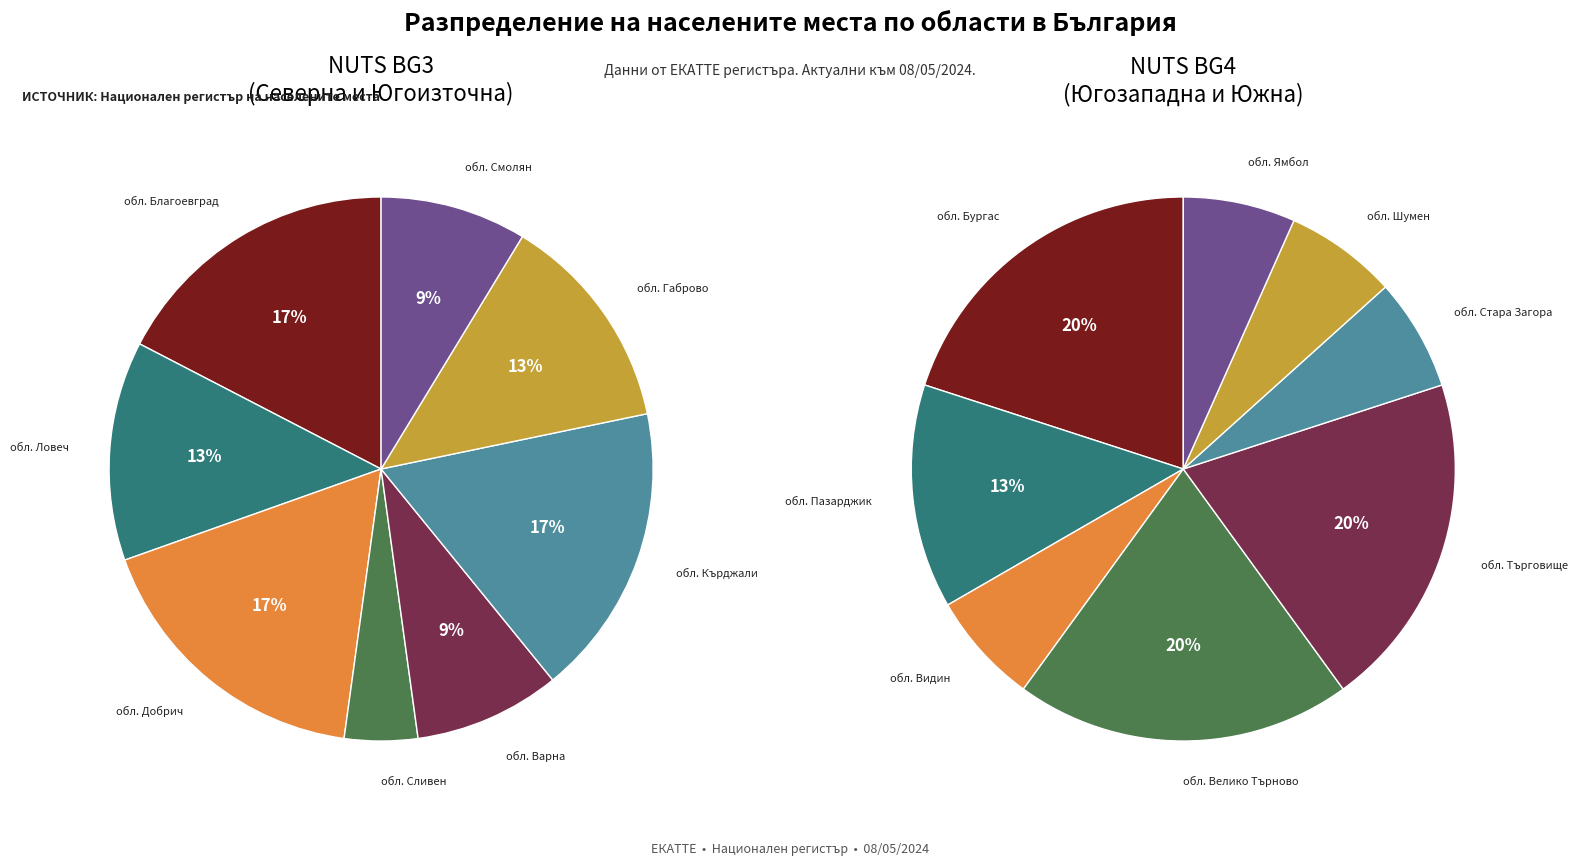

Does BG31 account for over 50% of the chart?

No